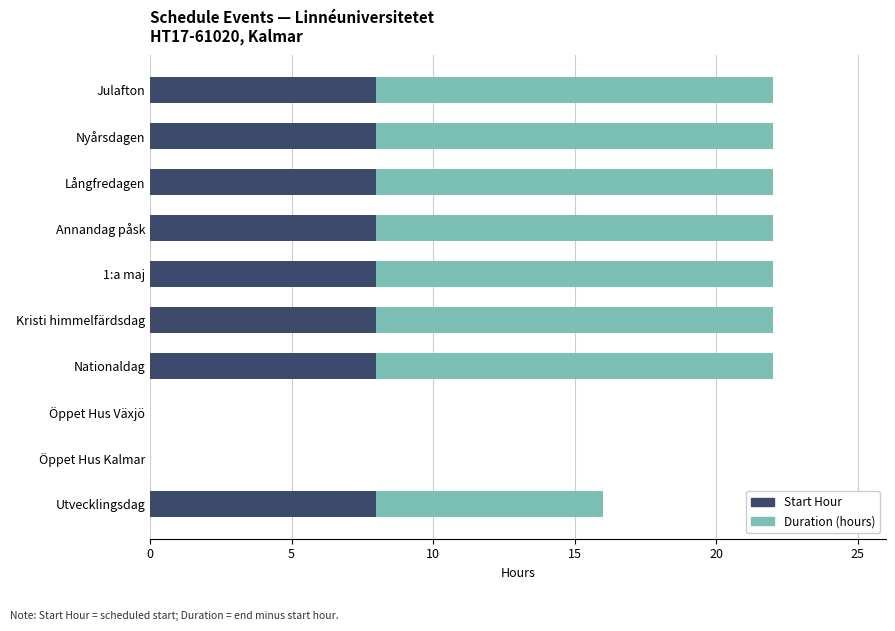

True or false: Start Hour has a value of 8 at Nyårsdagen.

True